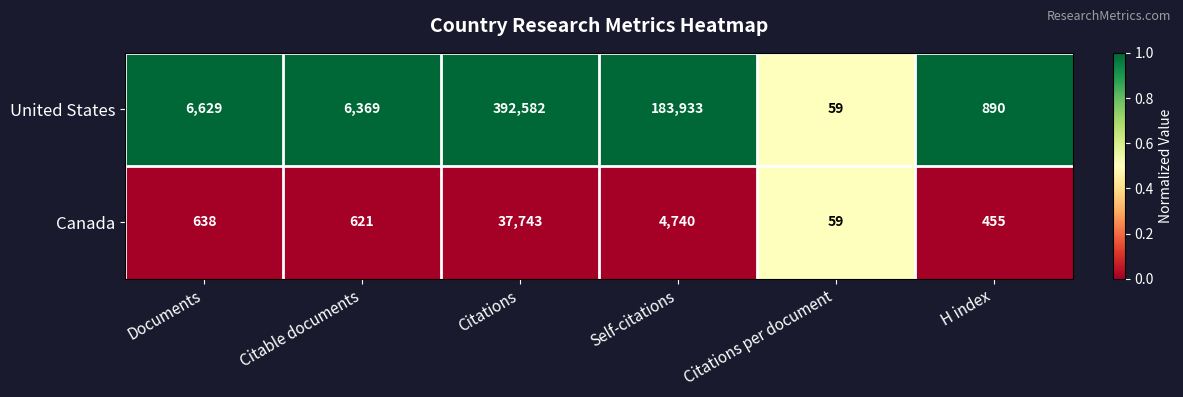

Reading left to right, extract all data points from this chart.

United States: 6629	6369	392582	183933	59	890
Canada: 638	621	37743	4740	59	455